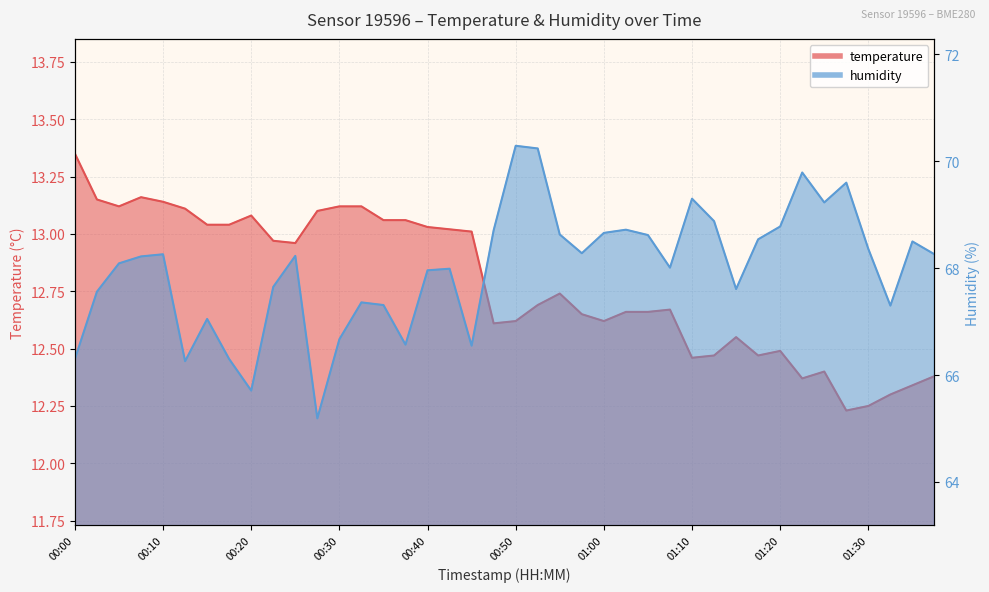

True or false: humidity and temperature intersect in this chart.

False